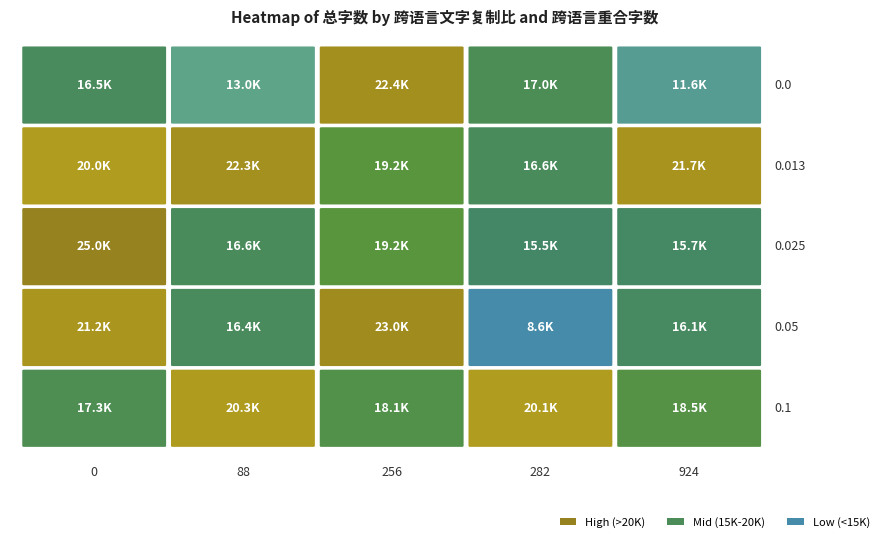

Where is 0.1 nearest to the value 18803?

924